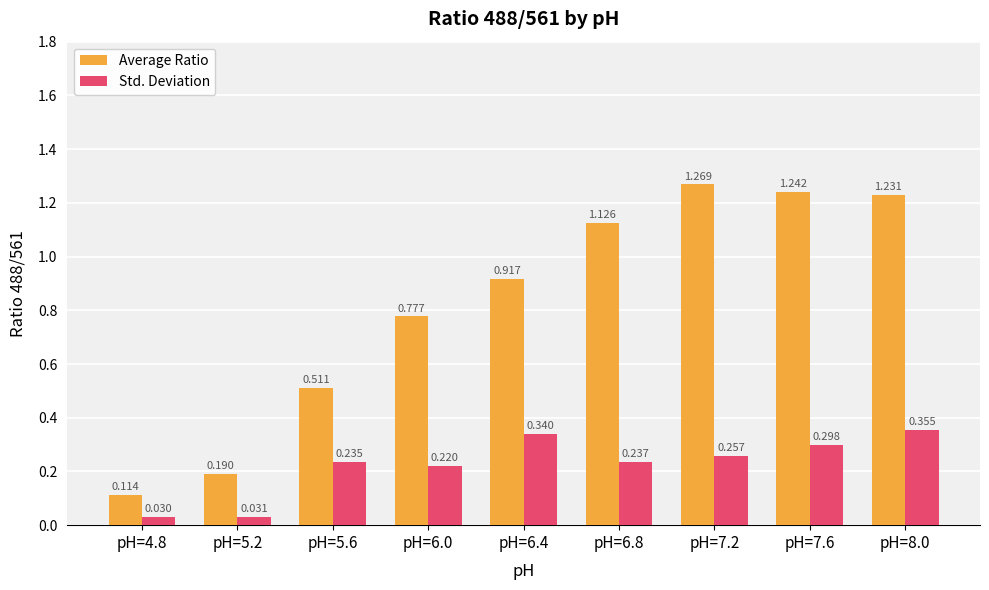

Which series has the largest total across all categories?

Average Ratio